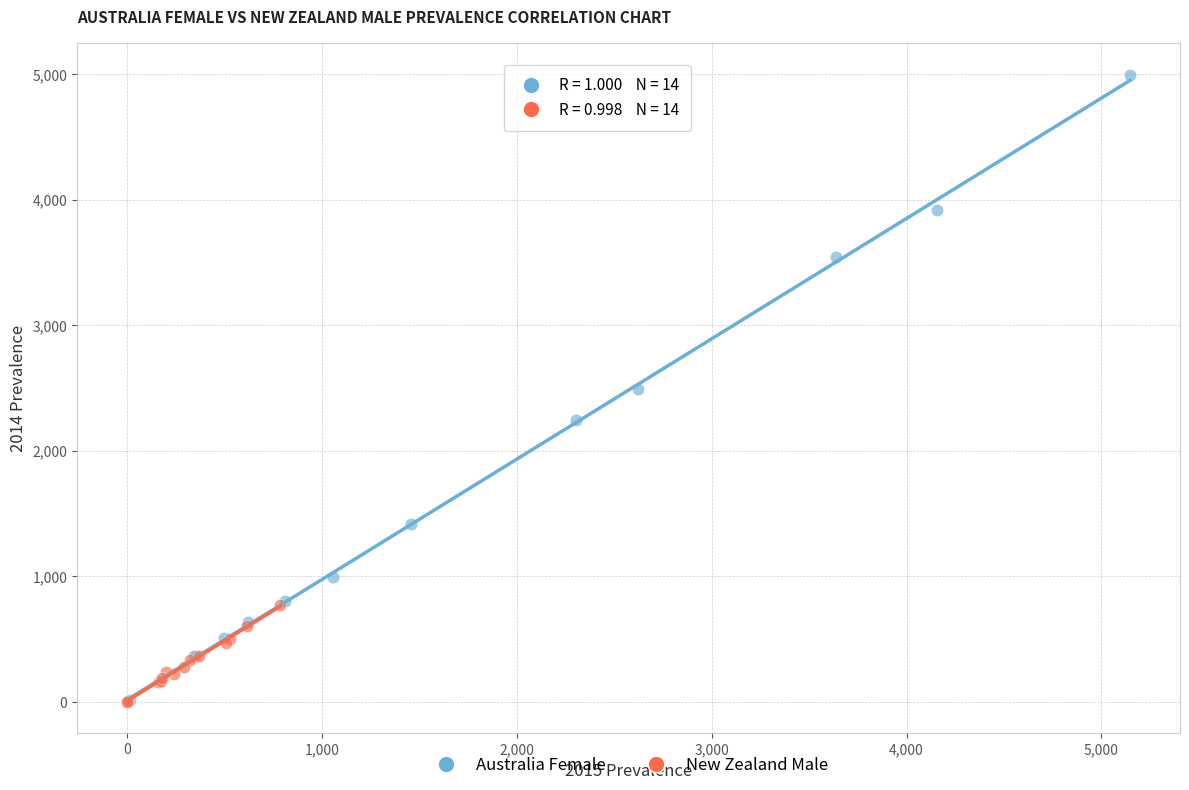

Which series reaches the maximum Y coordinate?

Australia Female